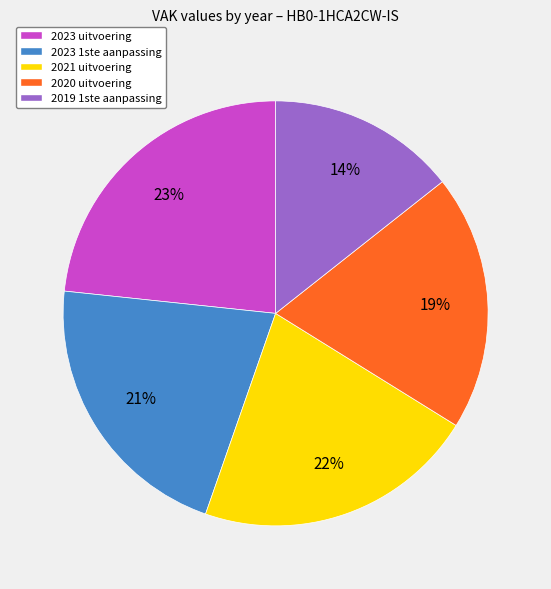

How many segments does this pie chart have?

5